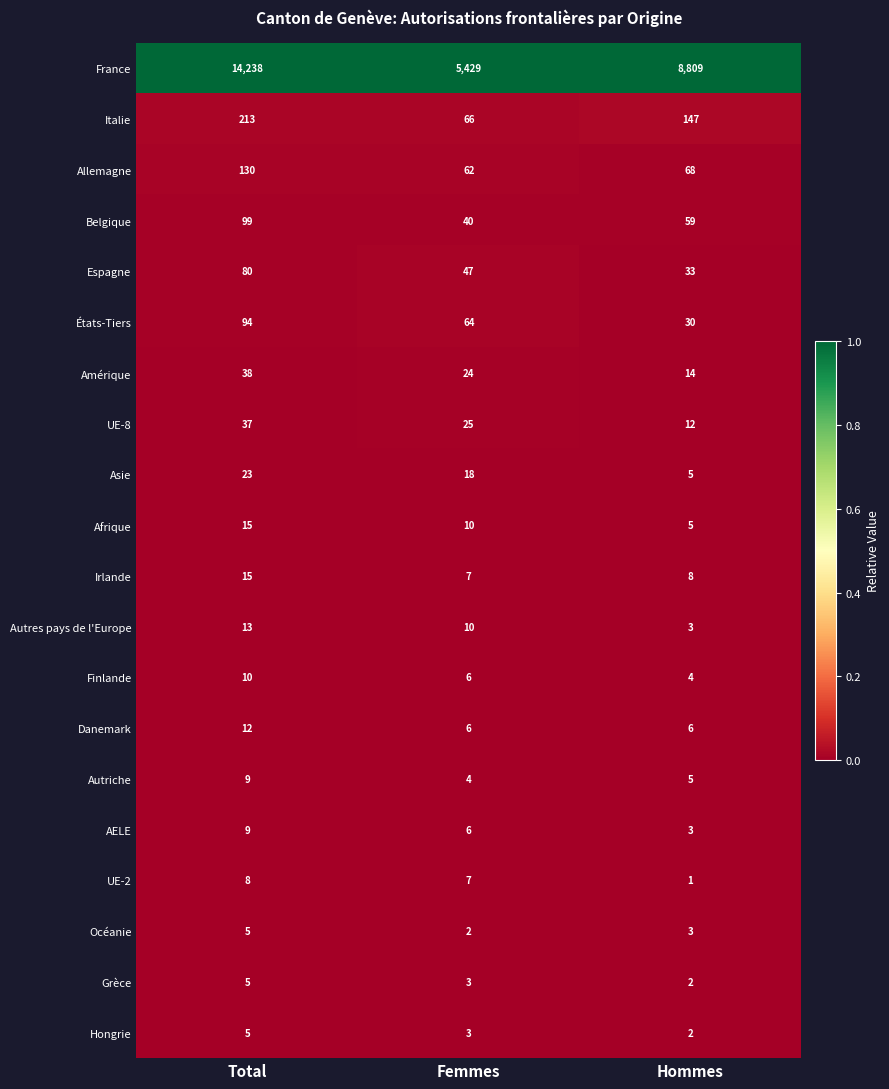

What is the difference between the highest and lowest values at Total?

14233